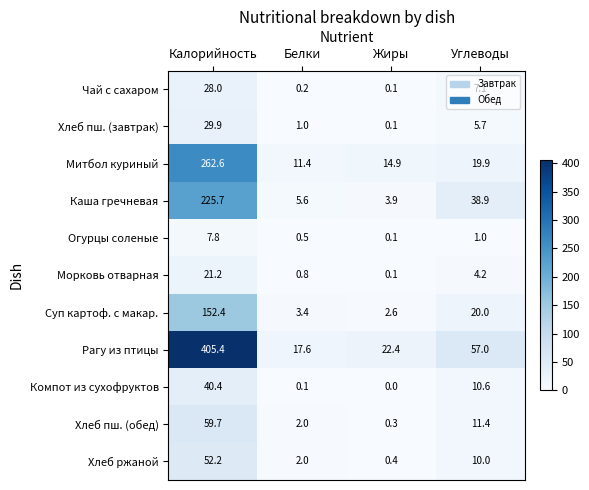

Which series has the largest total across all categories?

Рагу из птицы